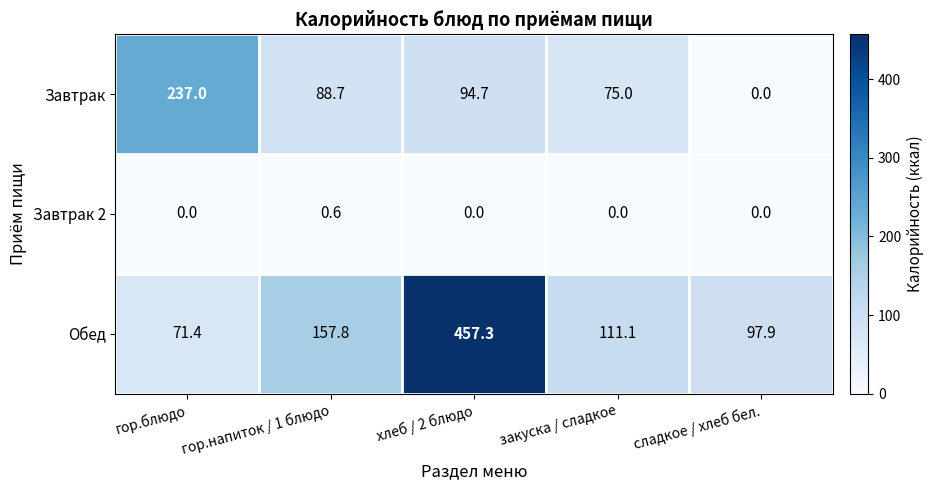

What is the sum of the Завтрак 2 values at гор.блюдо and гор.напиток / 1 блюдо?

0.6